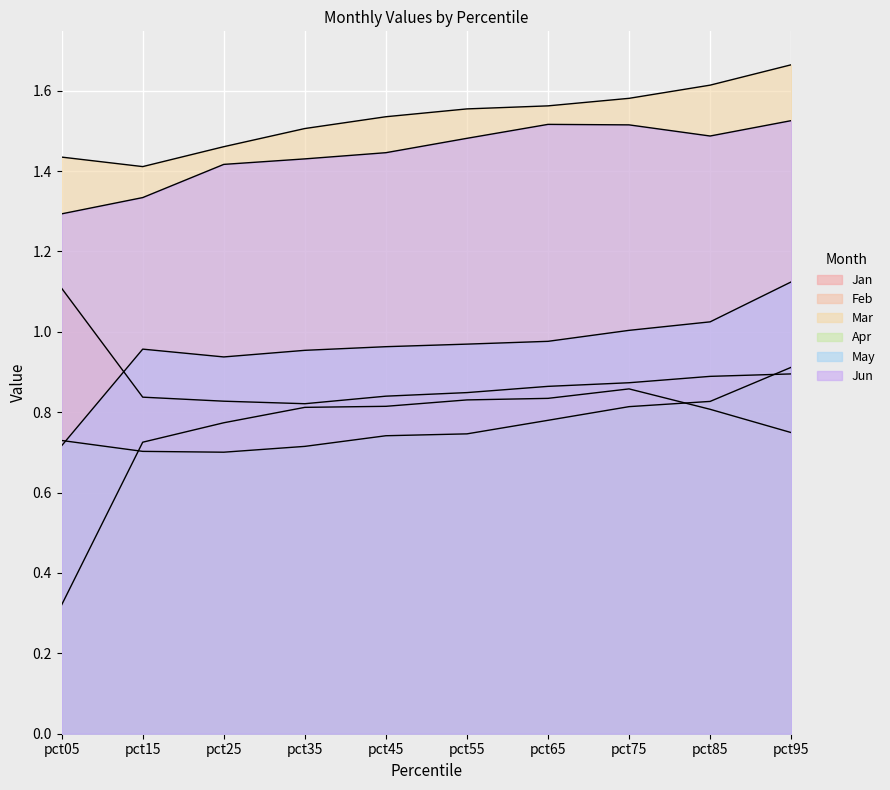

At which category does May reach its first local valley?

pct25